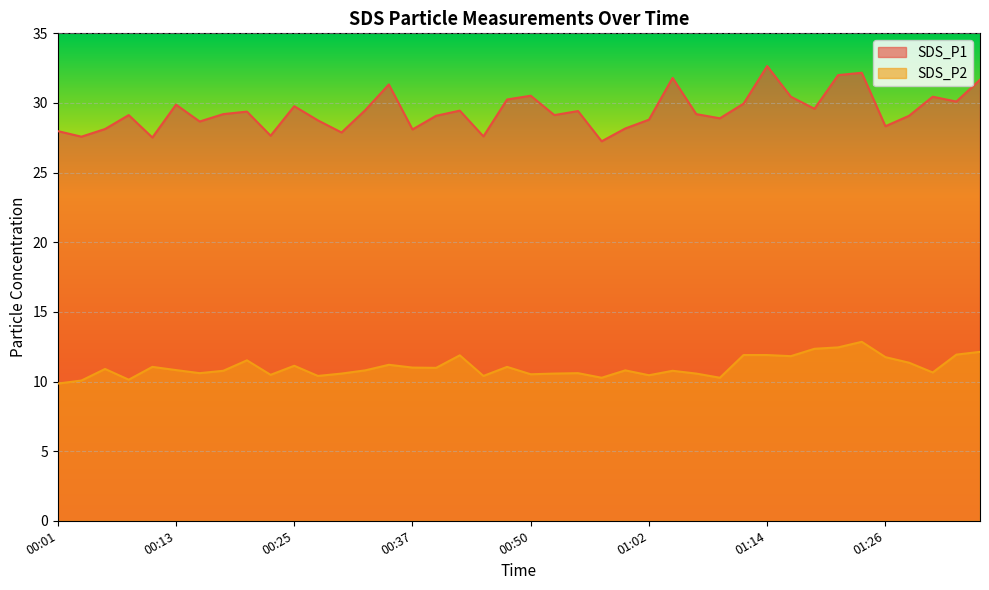

Which series has the largest range (max minus min)?

SDS_P1